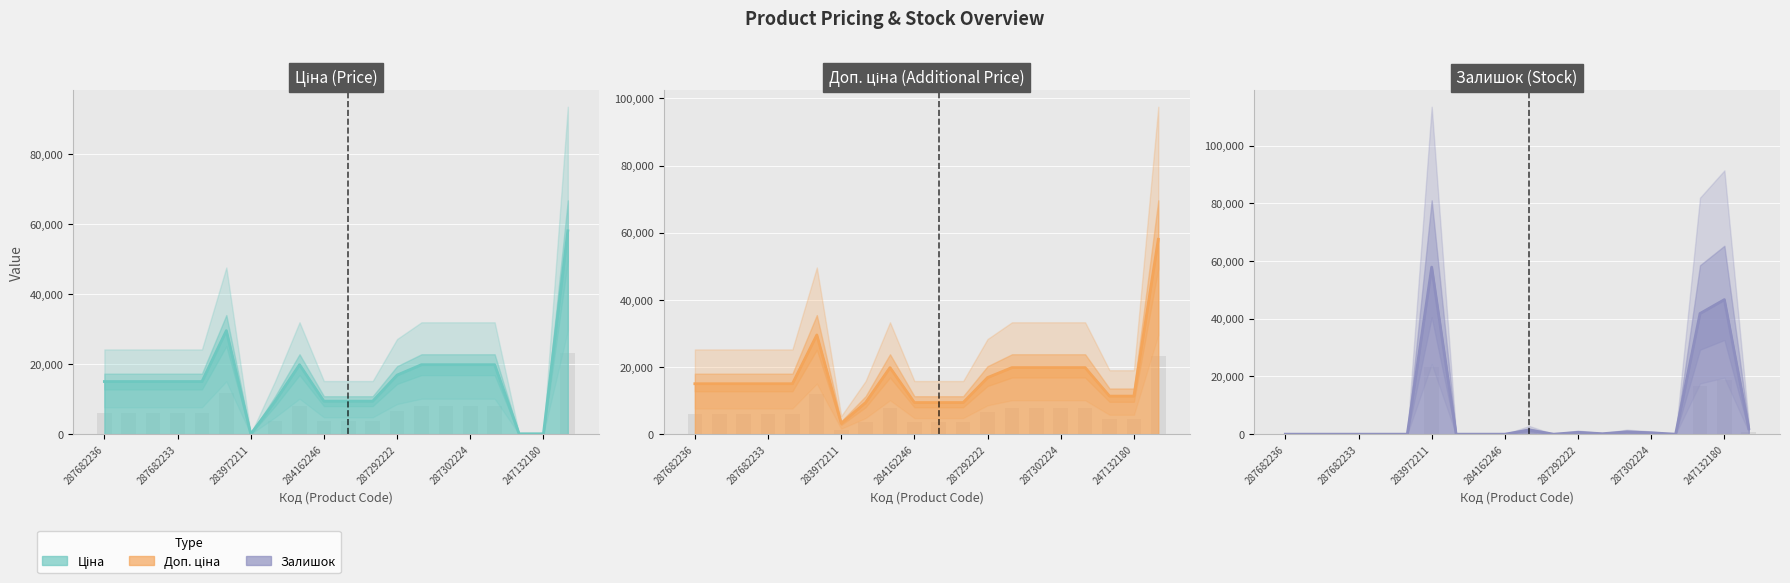

Which series has the largest total across all categories?

Доп. ціна